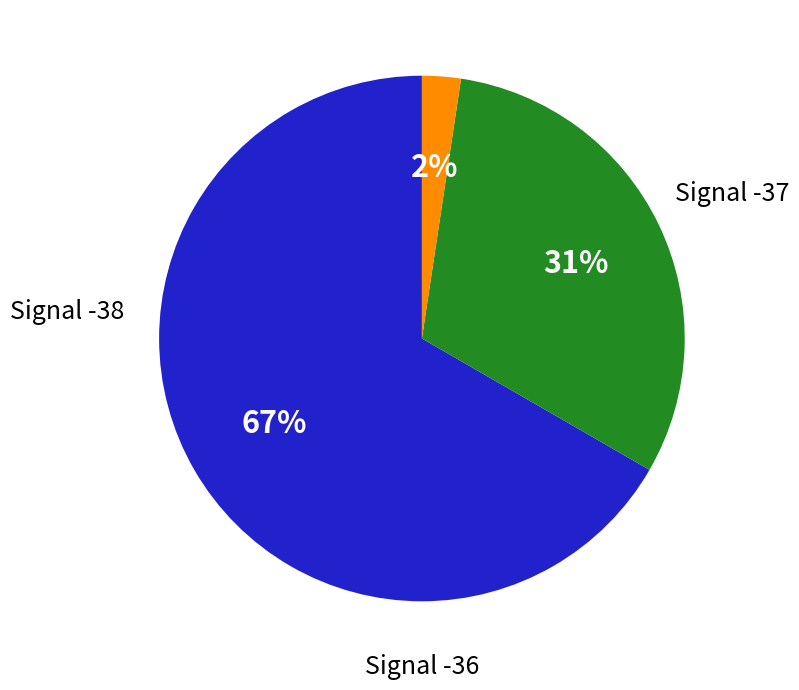

Do Signal -37 and Signal -36 together represent more than half of the pie?

Yes